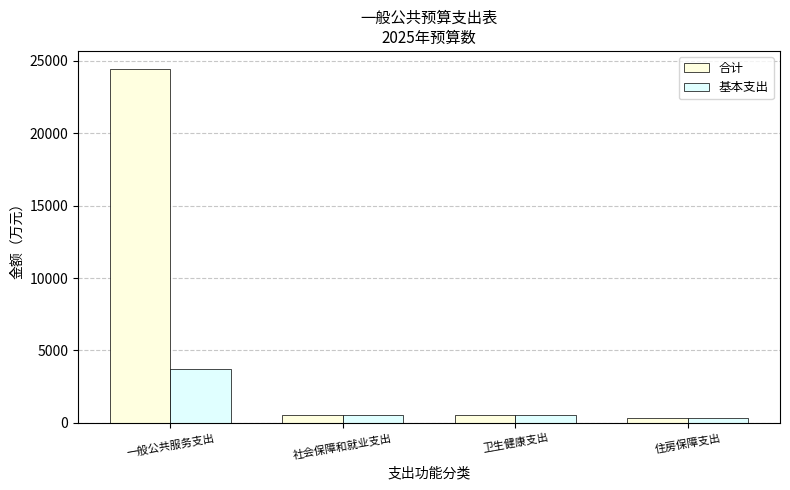

Where does the 合计 series first go above 572?

一般公共服务支出